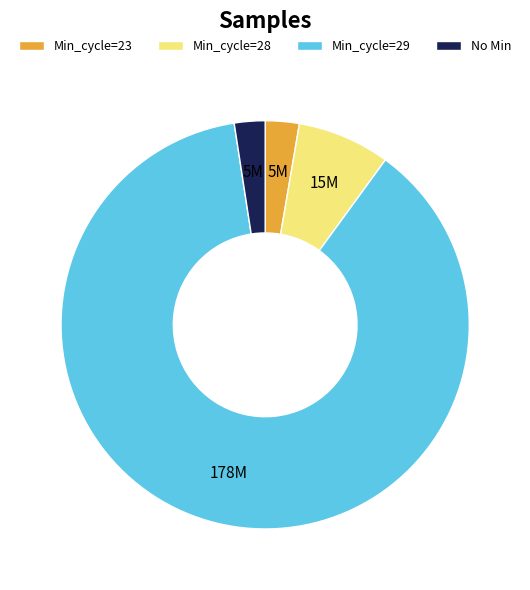

Is it true that Min_cycle=23 is 3% of the pie?

True